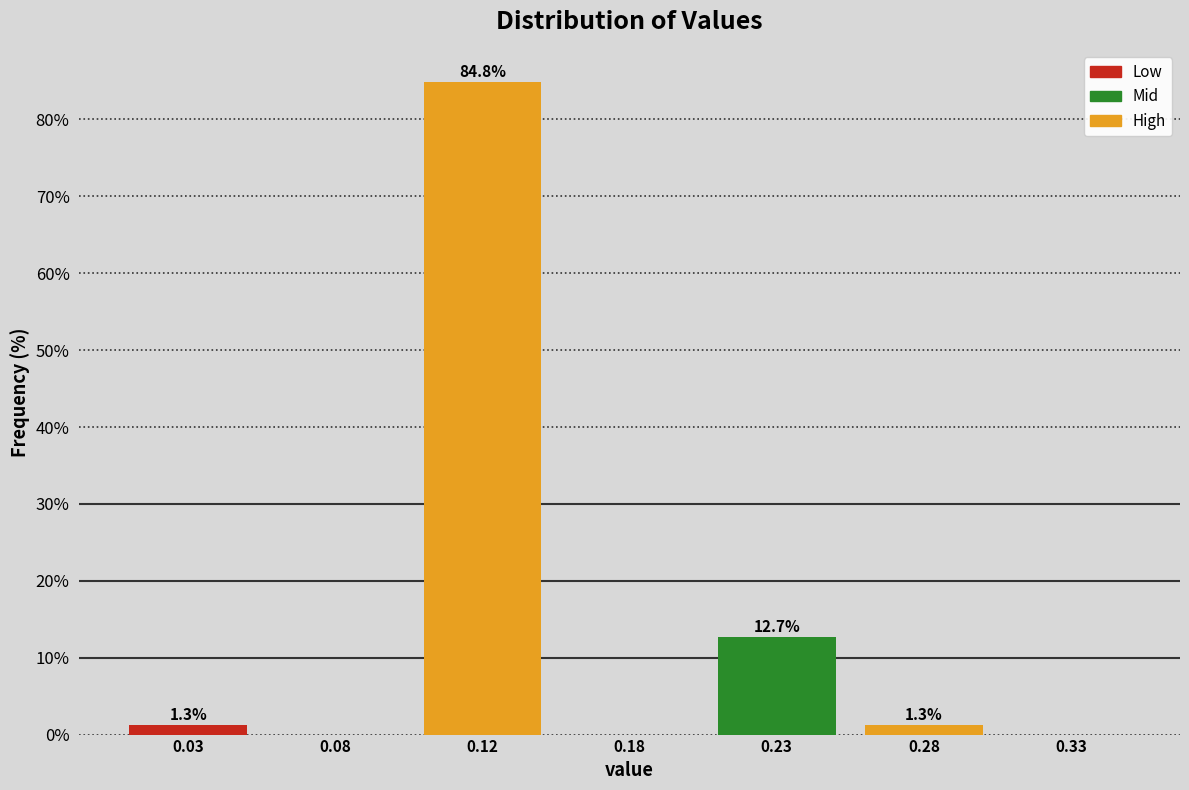

Reading left to right, transcribe all the data shown in this chart.

0.03=1.3	0.08=0.0	0.12=84.8	0.18=0.0	0.23=12.7	0.28=1.3	0.33=0.0